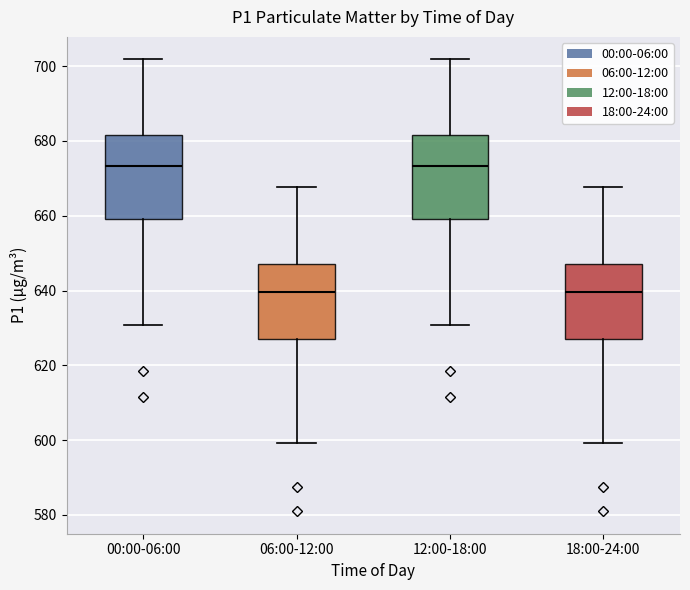

Reading left to right, transcribe this box plot: for each box, give where its median line is, the range the box spans, and where its two whiskers end, as read against the y-axis. The values are not printed on the chart, so give them approximately, as read against the axis.

00:00-06:00: median 674, box 660 to 682, whiskers 630 to 702
06:00-12:00: median 640, box 626 to 648, whiskers 600 to 668
12:00-18:00: median 674, box 660 to 682, whiskers 630 to 702
18:00-24:00: median 640, box 626 to 648, whiskers 600 to 668